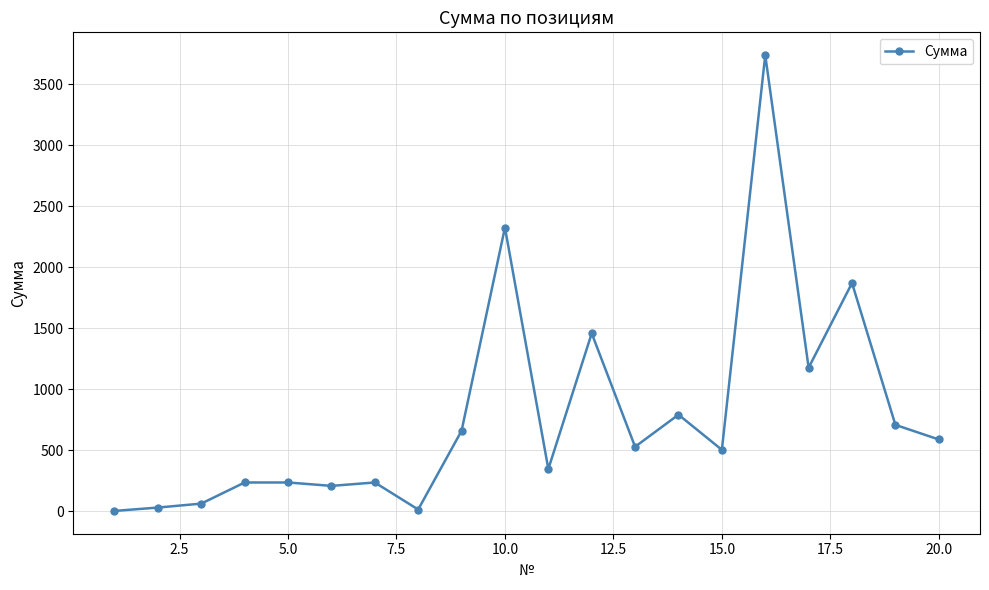

What is the greatest value displayed?

3736.8